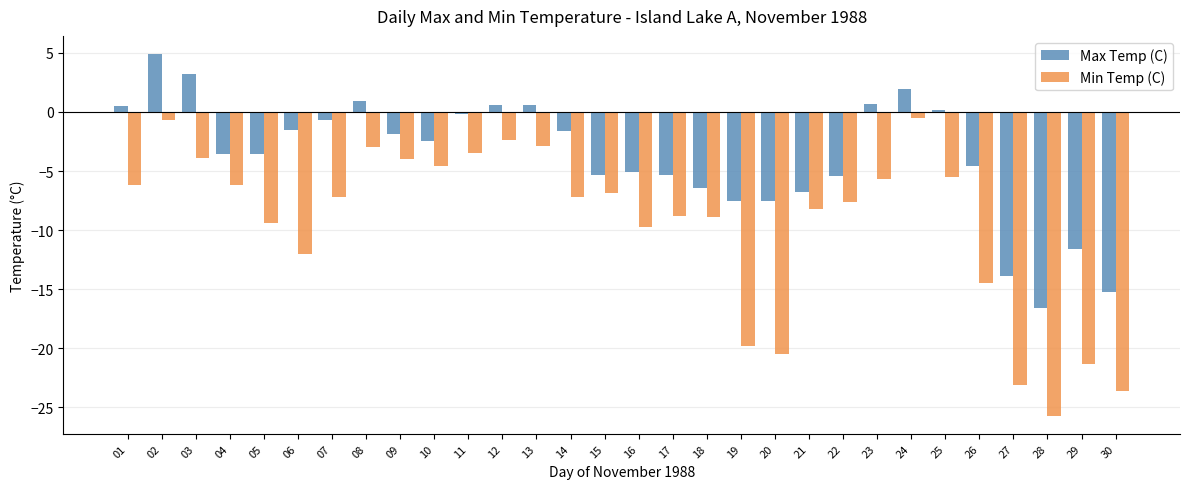

Where does the Min Temp (C) series first go above -7?

01